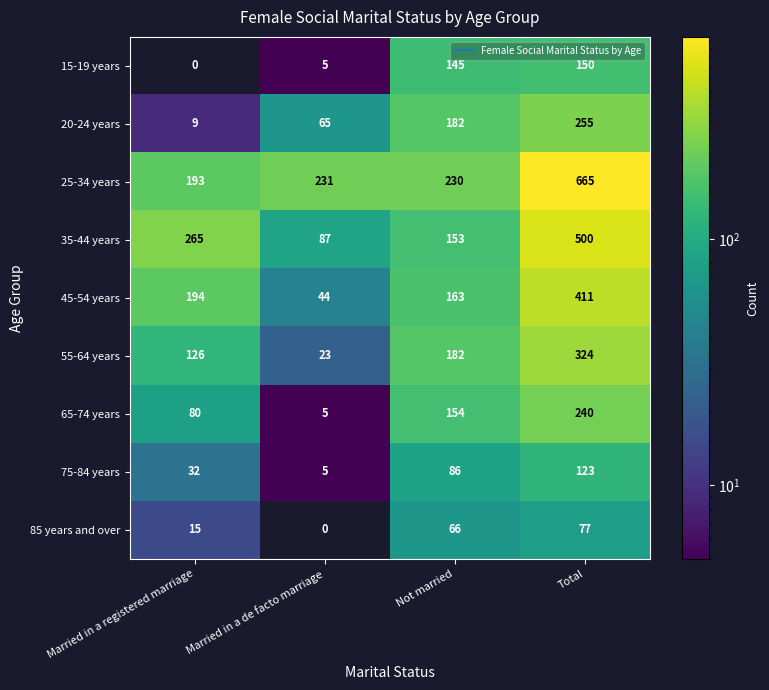

How many categories are shown in the chart?

4